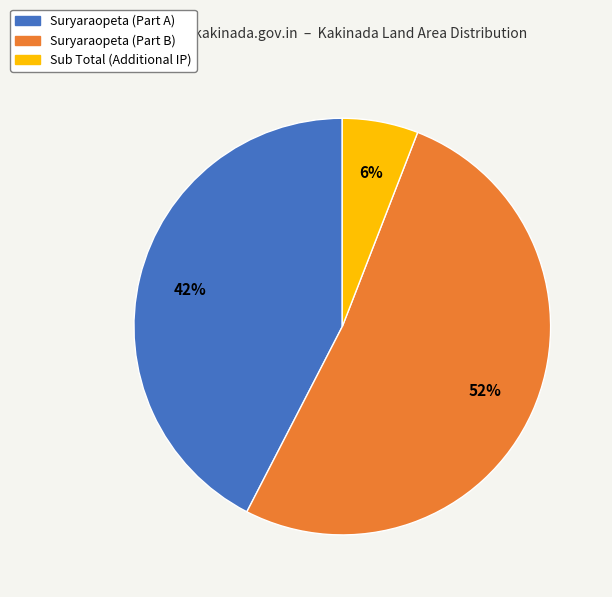

To the nearest percent, what is the difference between the largest and smallest slice percentages?

46%